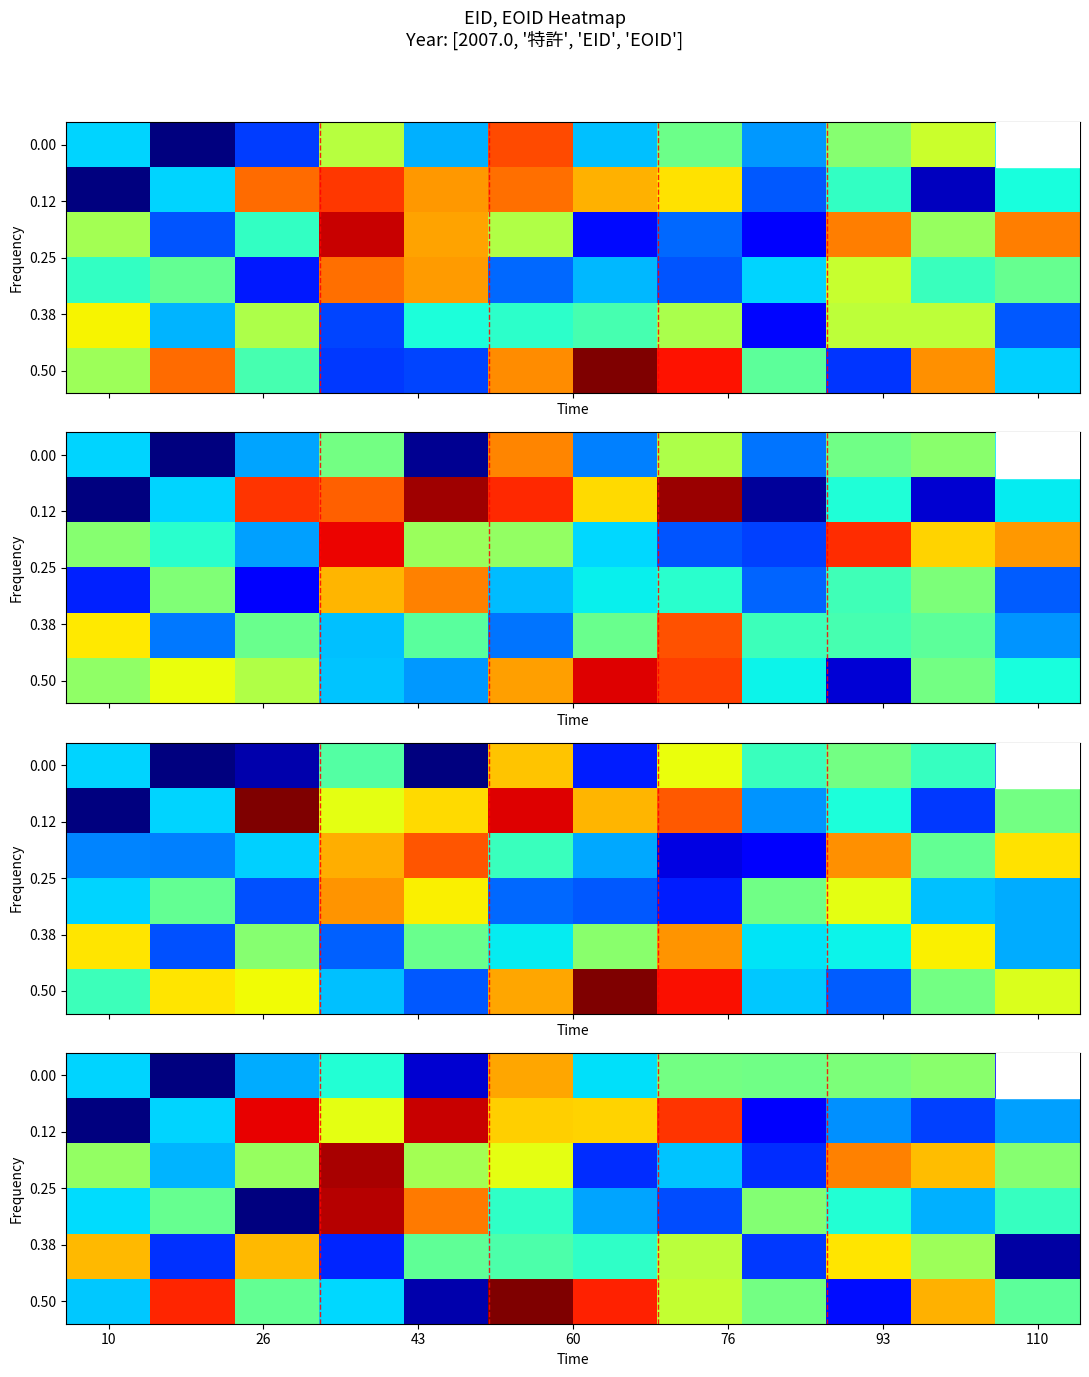

Which series has the largest total across all categories?

0.50